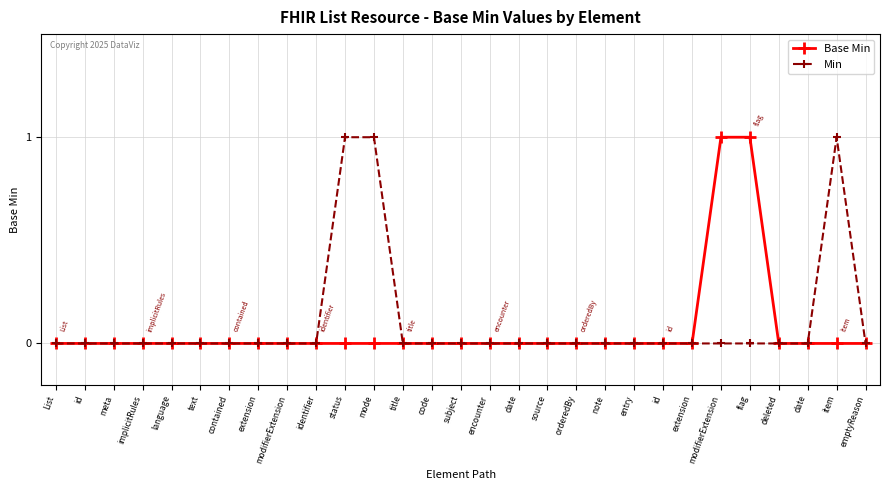

Which series has the widest spread of values?

Base Min